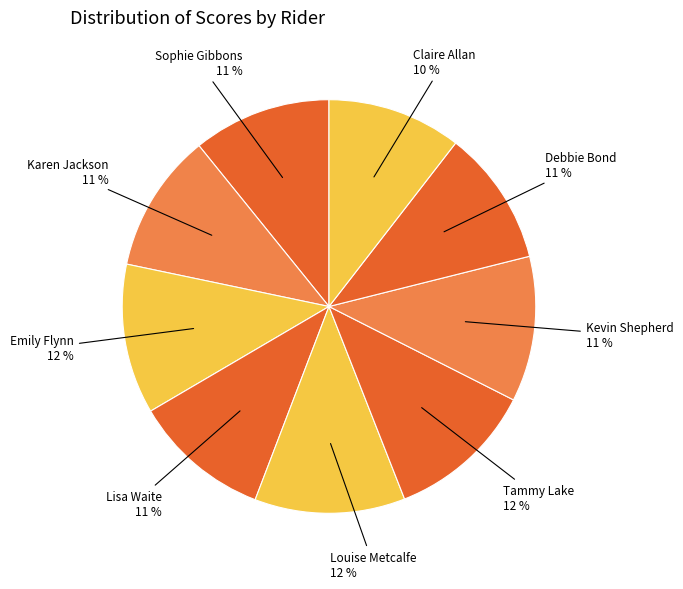

To the nearest percent, what is the average slice percentage?

11%